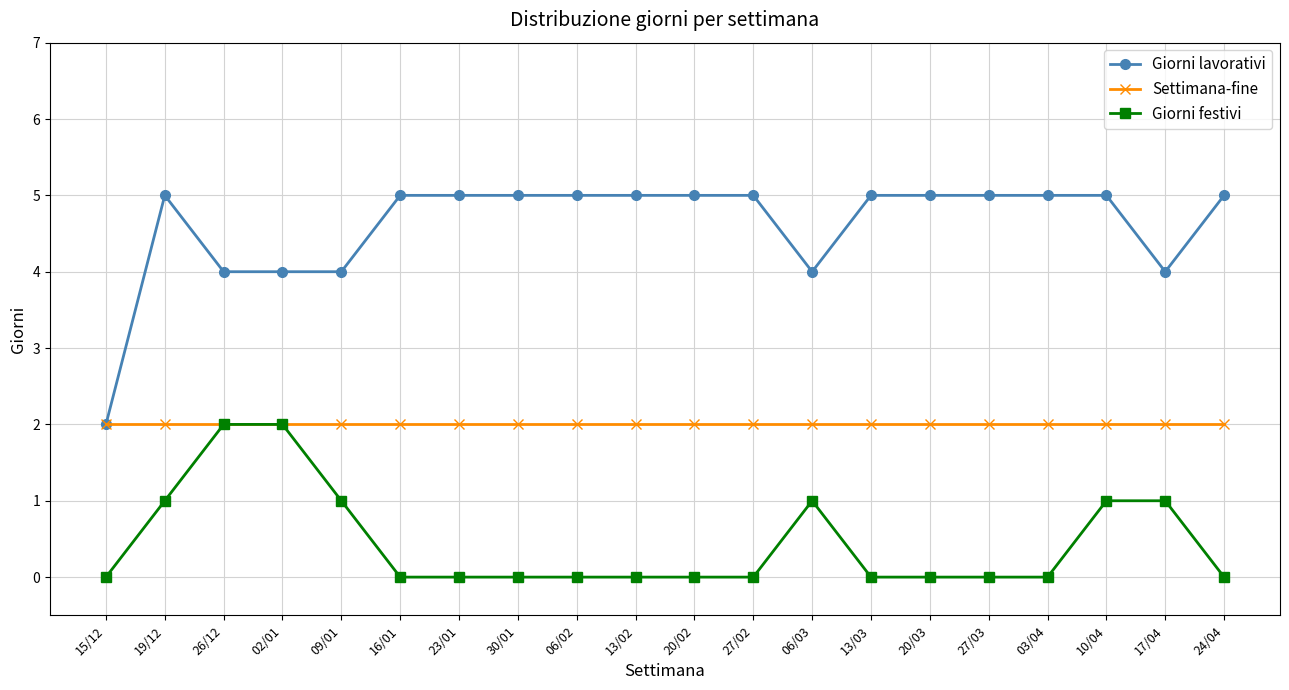

What are all the series names shown in the legend?

Giorni lavorativi, Settimana-fine, Giorni festivi